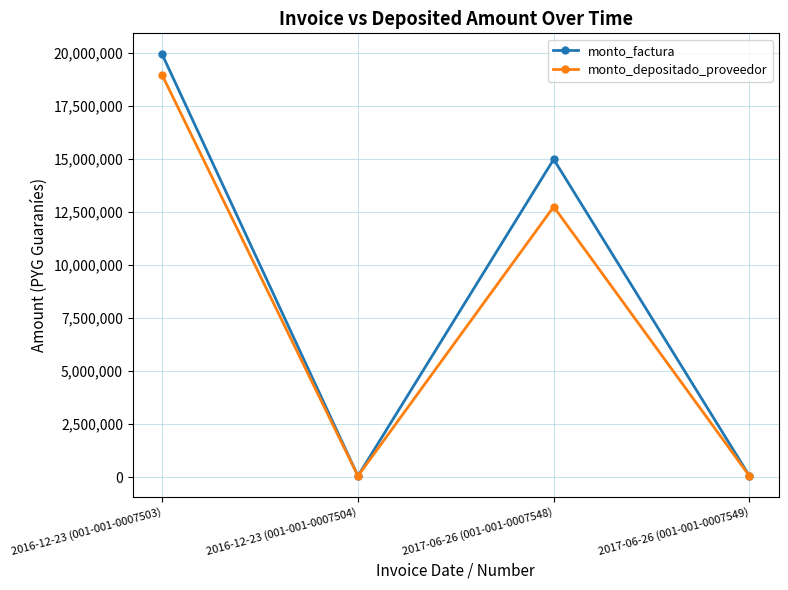

At which category does monto_depositado_proveedor reach its first local valley?

2016-12-23 (001-001-0007504)